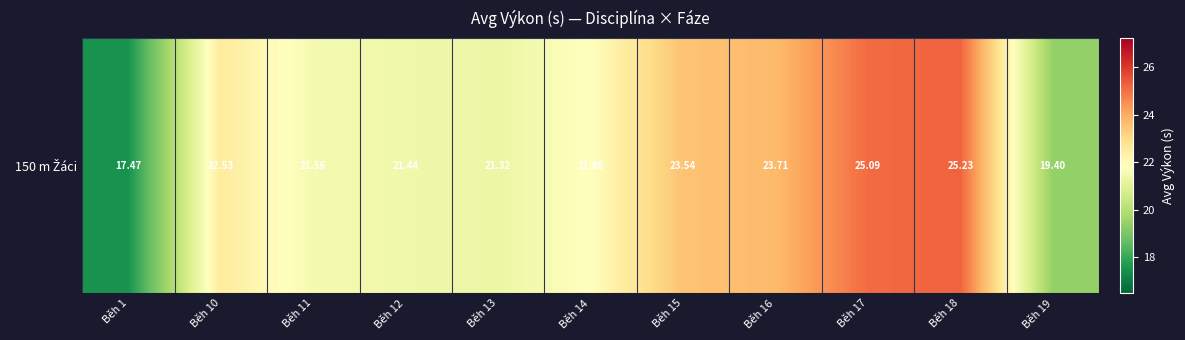

What is the sum of the values at Běh 10 and Běh 17?

47.6